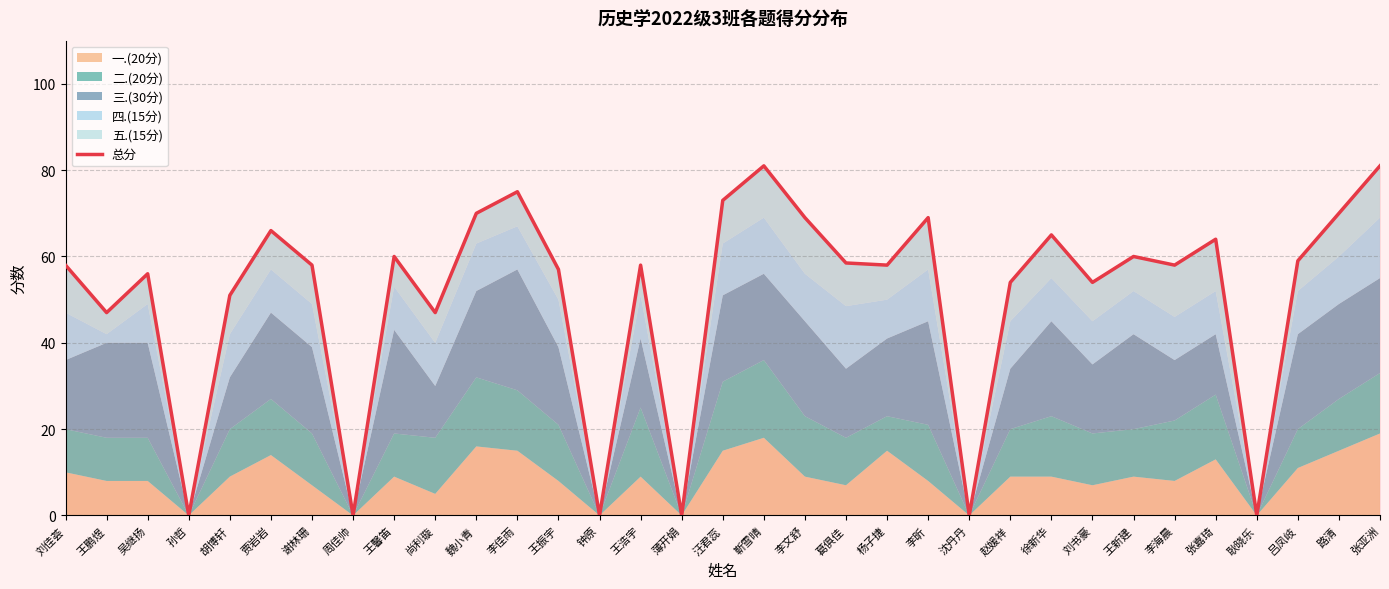

List the labels in order of value, smallest first.

孙哲, 周佳帅, 钟原, 薄开娟, 沈丹丹, 耿晓乐, 王鹏煜, 尚利璇, 胡博轩, 赵媛祥, 刘书豪, 吴继扬, 王振宇, 刘佳荟, 谢林珊, 王浩宇, 杨子捷, 李海晨, 葛俱佳, 吕凤岐, 王馨笛, 王新建, 张嘉琦, 徐新华, 贾岩岩, 李文舒, 李昕, 魏小青, 路清, 汪君蕊, 李佳雨, 靳雪晴, 张亚洲